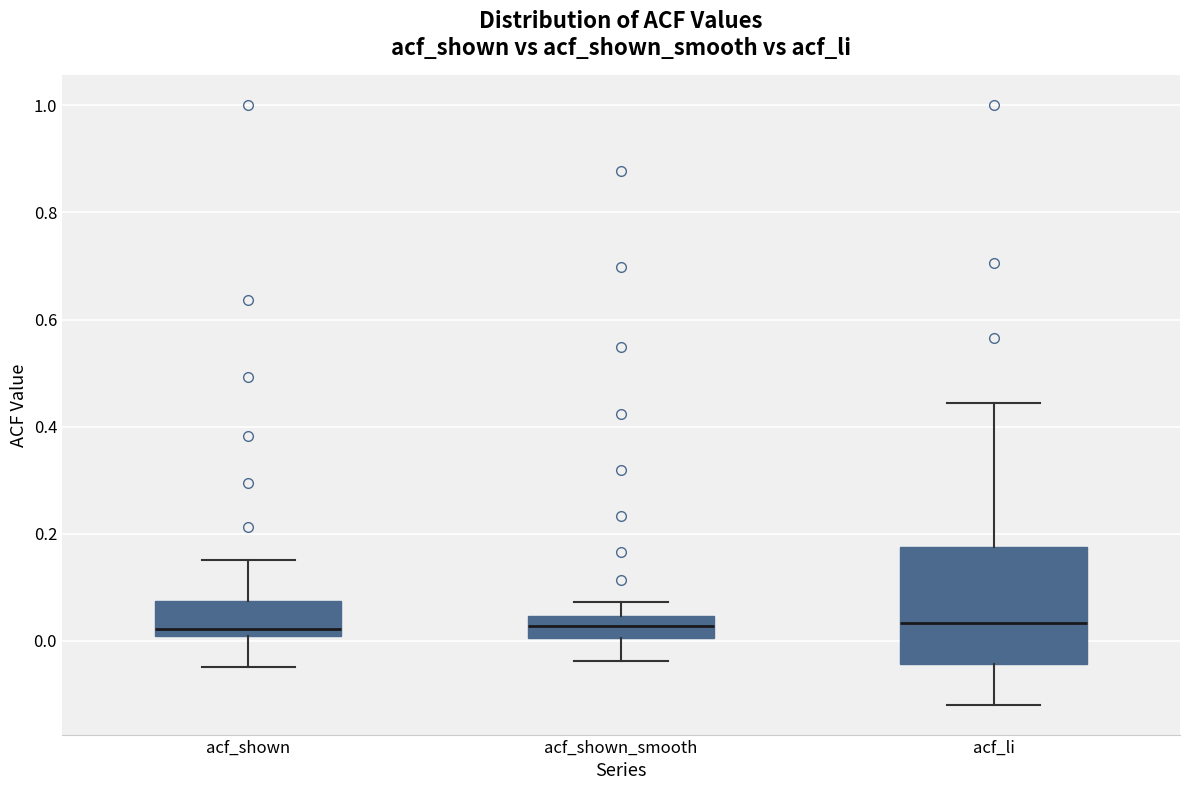

Reading left to right, transcribe this box plot: for each box, give where its median line is, the range the box spans, and where its two whiskers end, as read against the y-axis. The values are not printed on the chart, so give them approximately, as read against the axis.

acf_shown: median 0.02, box 0.00 to 0.08, whiskers -0.04 to 0.16
acf_shown_smooth: median 0.02, box 0.00 to 0.04, whiskers -0.04 to 0.08
acf_li: median 0.04, box -0.04 to 0.18, whiskers -0.12 to 0.44